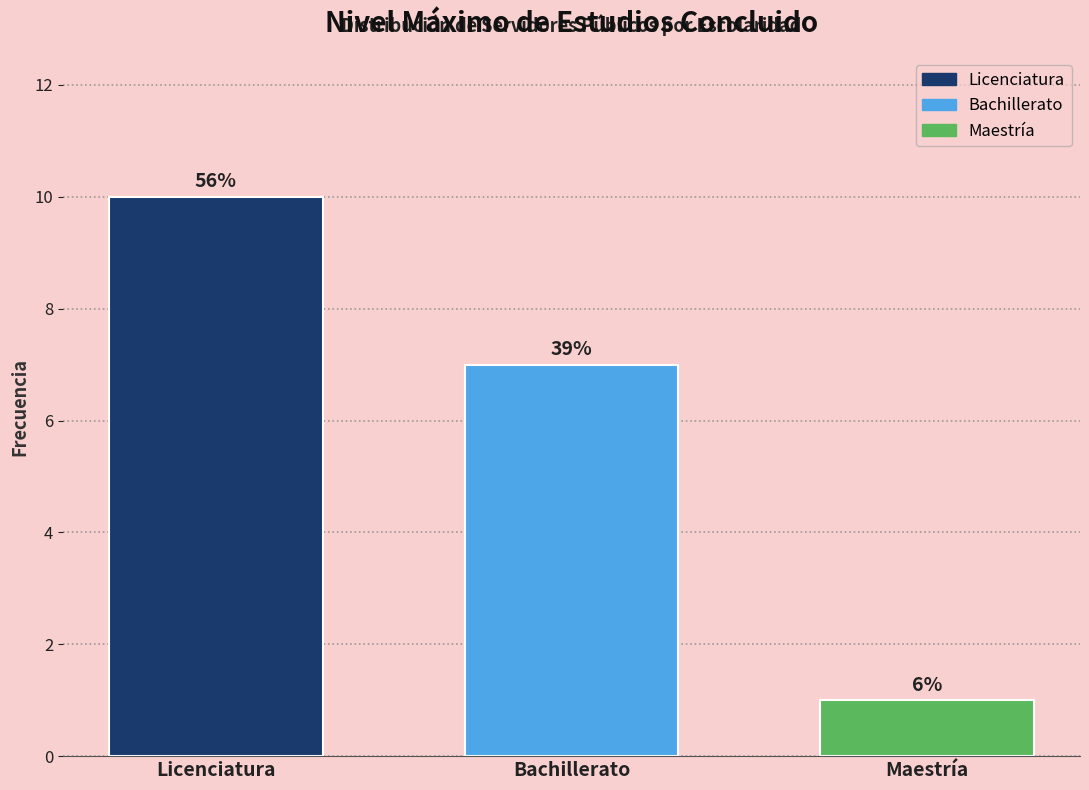

Does the chart contain any negative values?

No